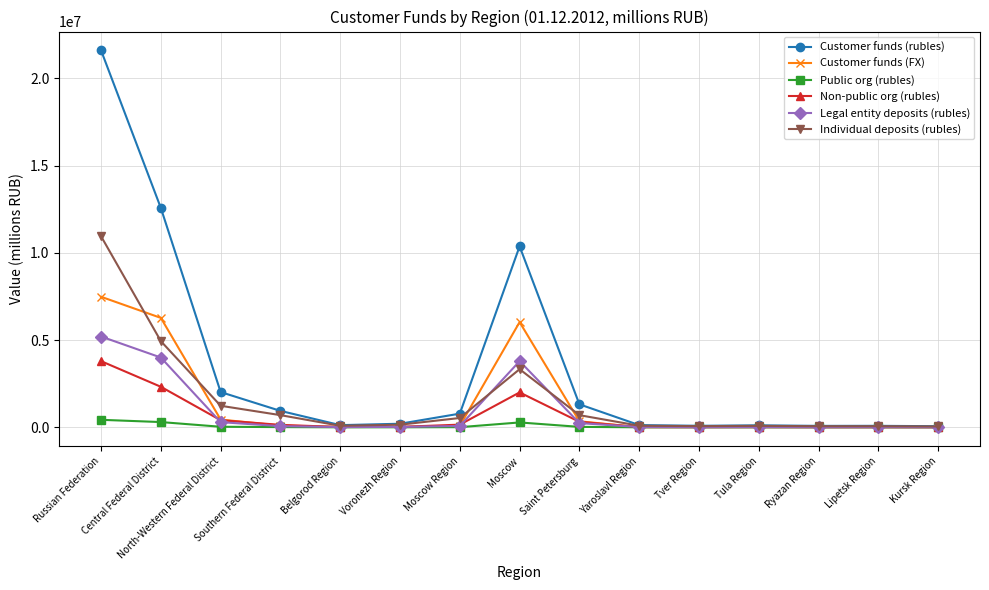

Rank the series by their maximum value, from lowest to highest.

Public org (rubles), Non-public org (rubles), Legal entity deposits (rubles), Customer funds (FX), Individual deposits (rubles), Customer funds (rubles)